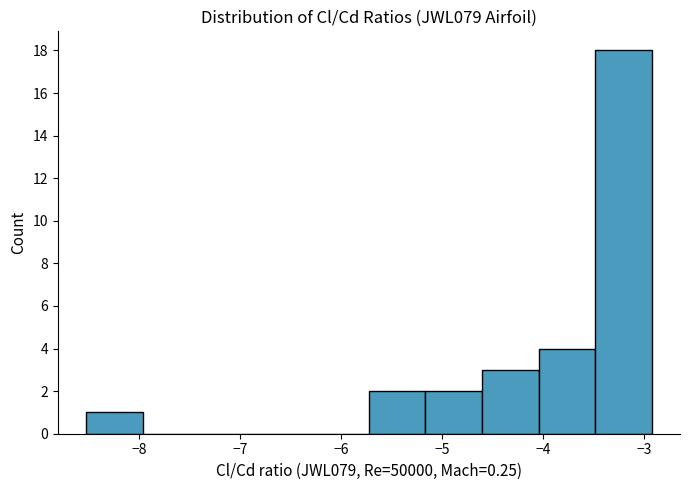

What is the height of the bar covering -5.7 to -5.2 on the x-axis? Neither the bar edges nor the heights are printed on the chart, so give them approximately, as read against the axes.

2